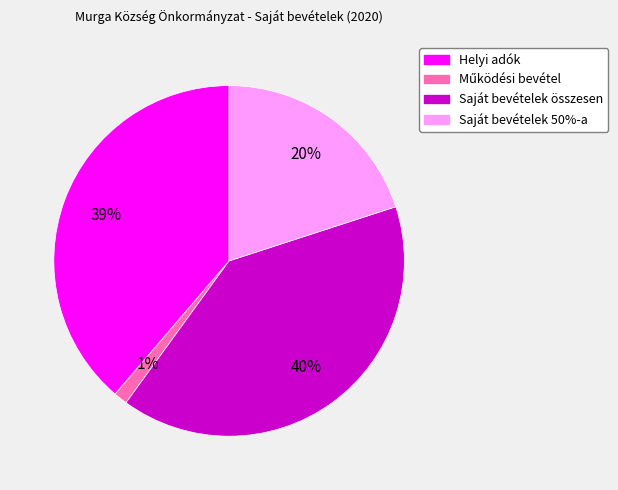

To the nearest percent, what portion does Saját bevételek összesen represent?

40%